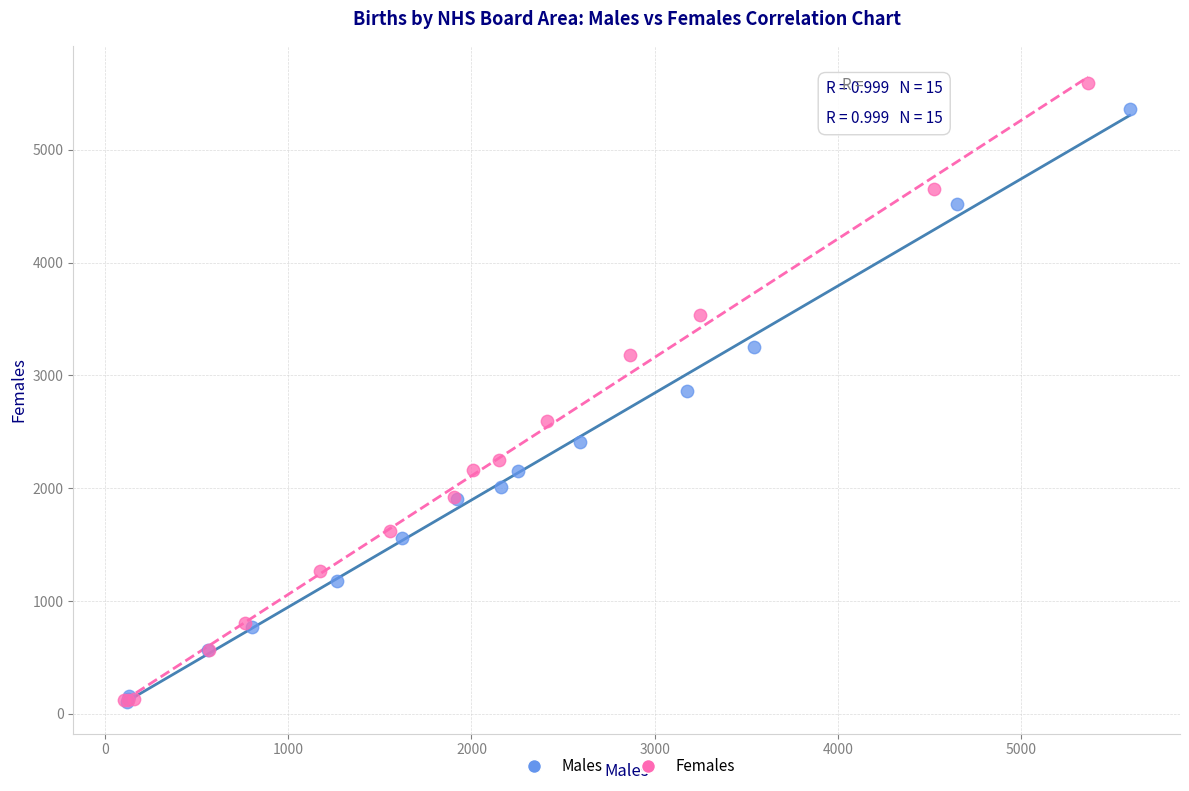

Which series has the widest spread of Y values?

Females